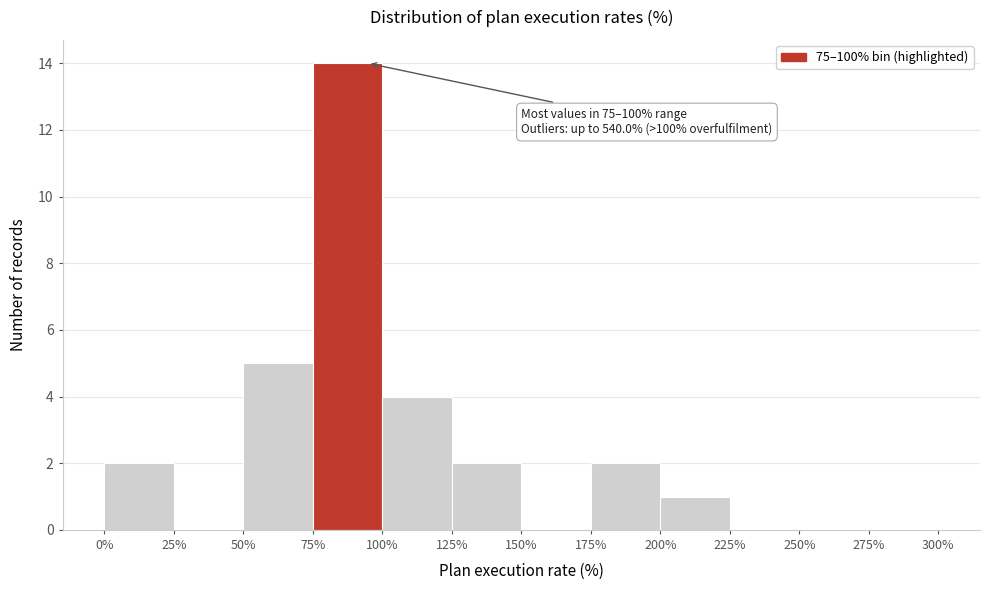

Over which range of the x-axis is the bar tallest?

75% to 100%